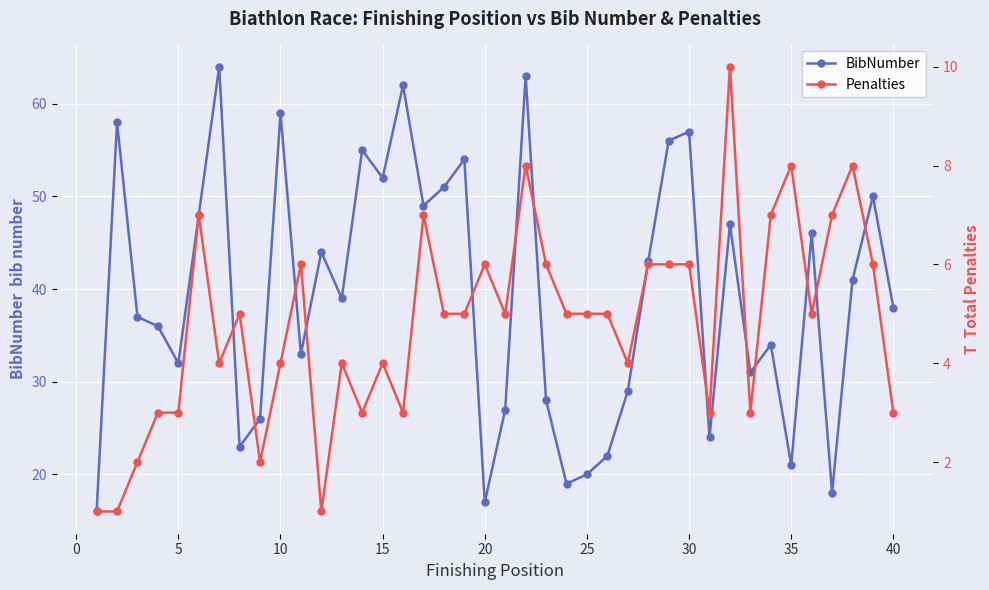

True or false: BibNumber has more than 2 points higher than both neighbors.

True